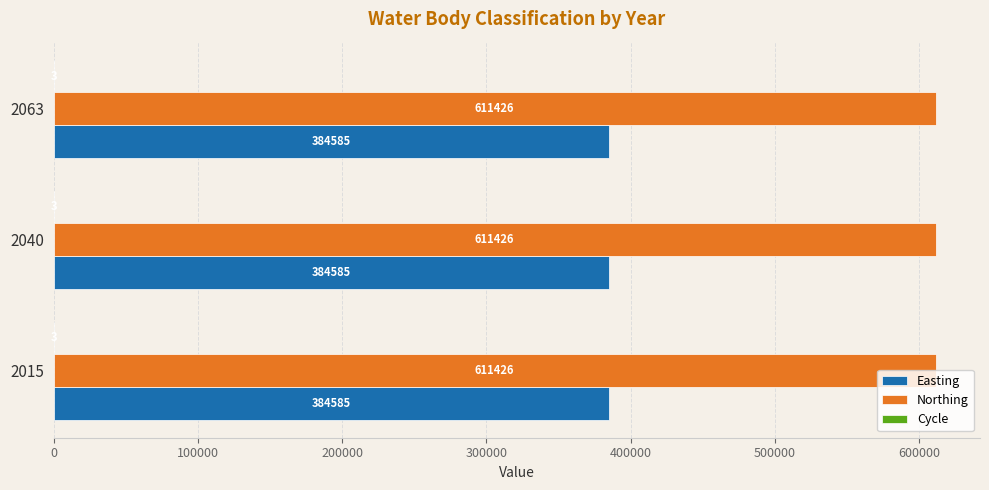

Which series has the largest total across all categories?

Northing